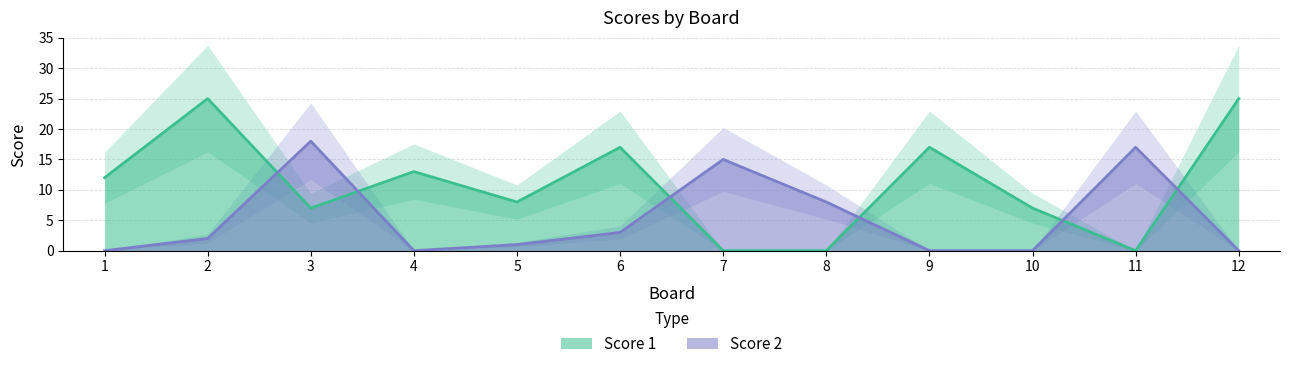

In Score 1, how many points are higher than both neighbors (excluding endpoints)?

4